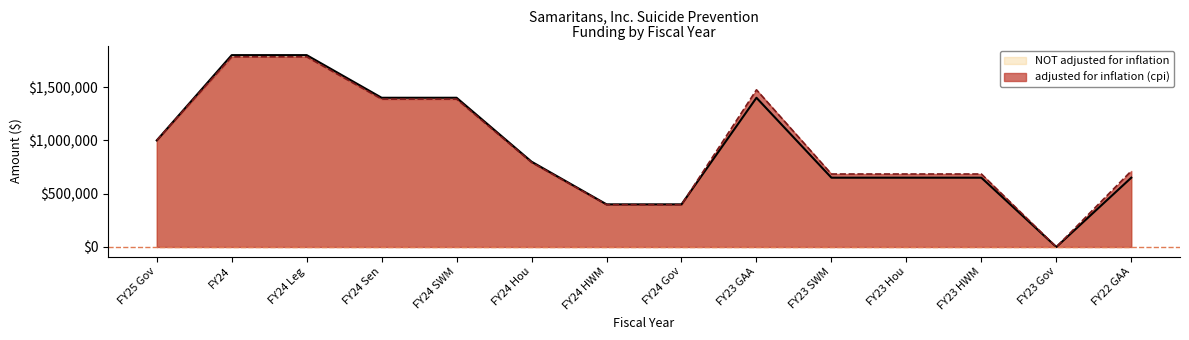

What is the sum of all NOT adjusted for inflation values?

13000000